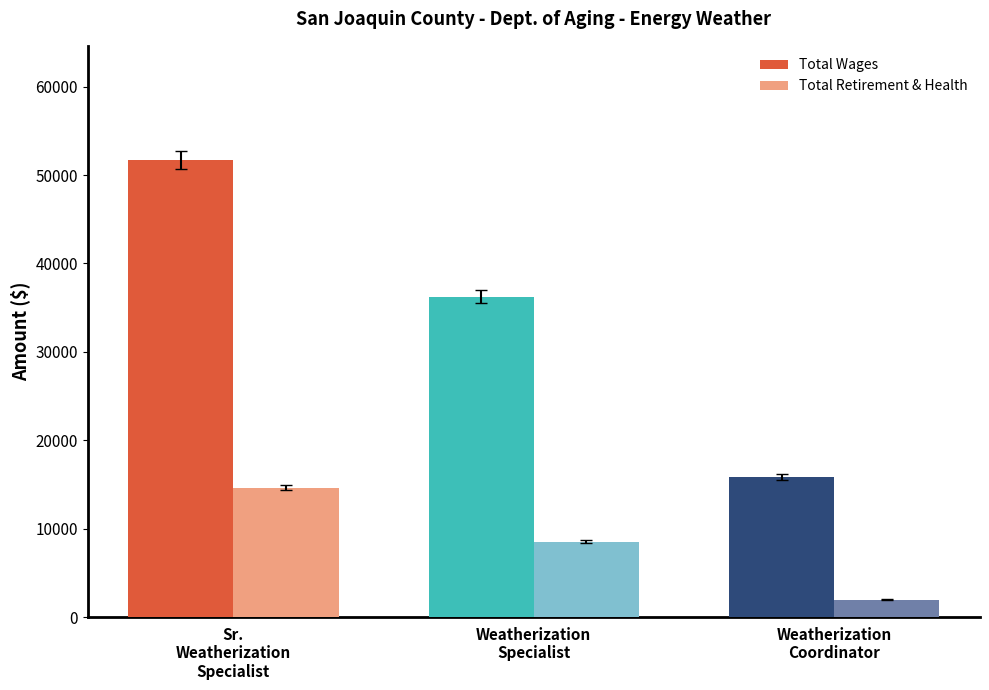

True or false: Total Retirement & Health Contribution has a value of 4438 at Sr. Weatherization Specialist.

False